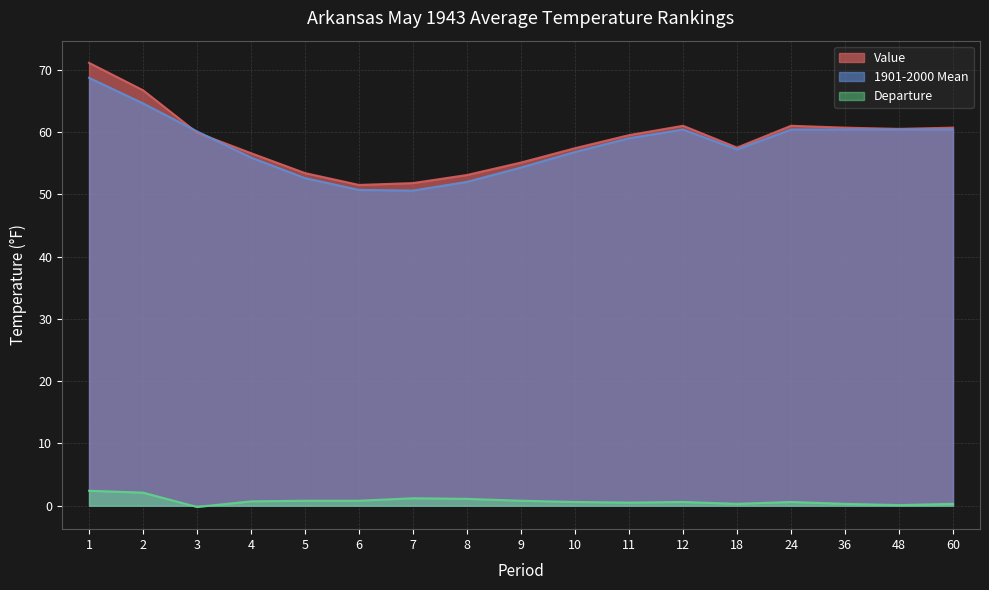

Which category has the highest value across all series?

1